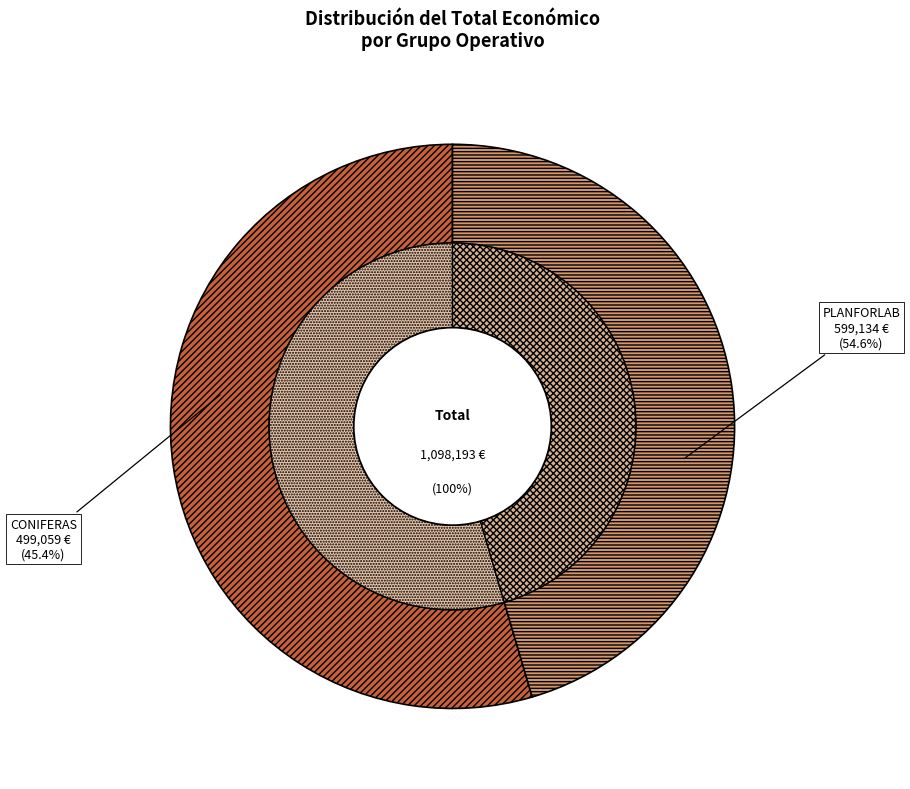

How many slices are in this pie chart?

2